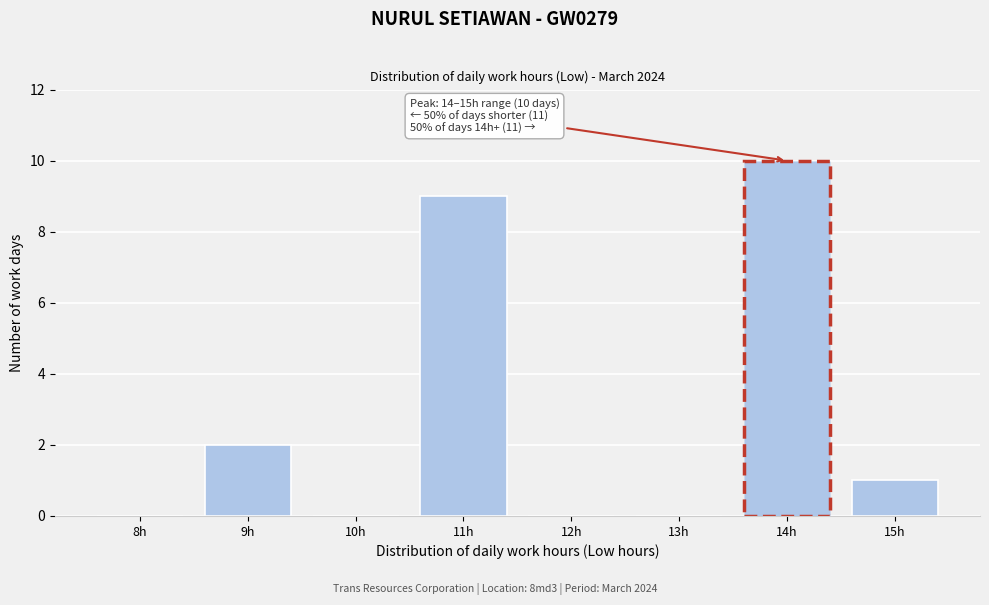

Reading right to left, extract all data points from this chart.

15h=1	14h=10	13h=0	12h=0	11h=9	10h=0	9h=2	8h=0